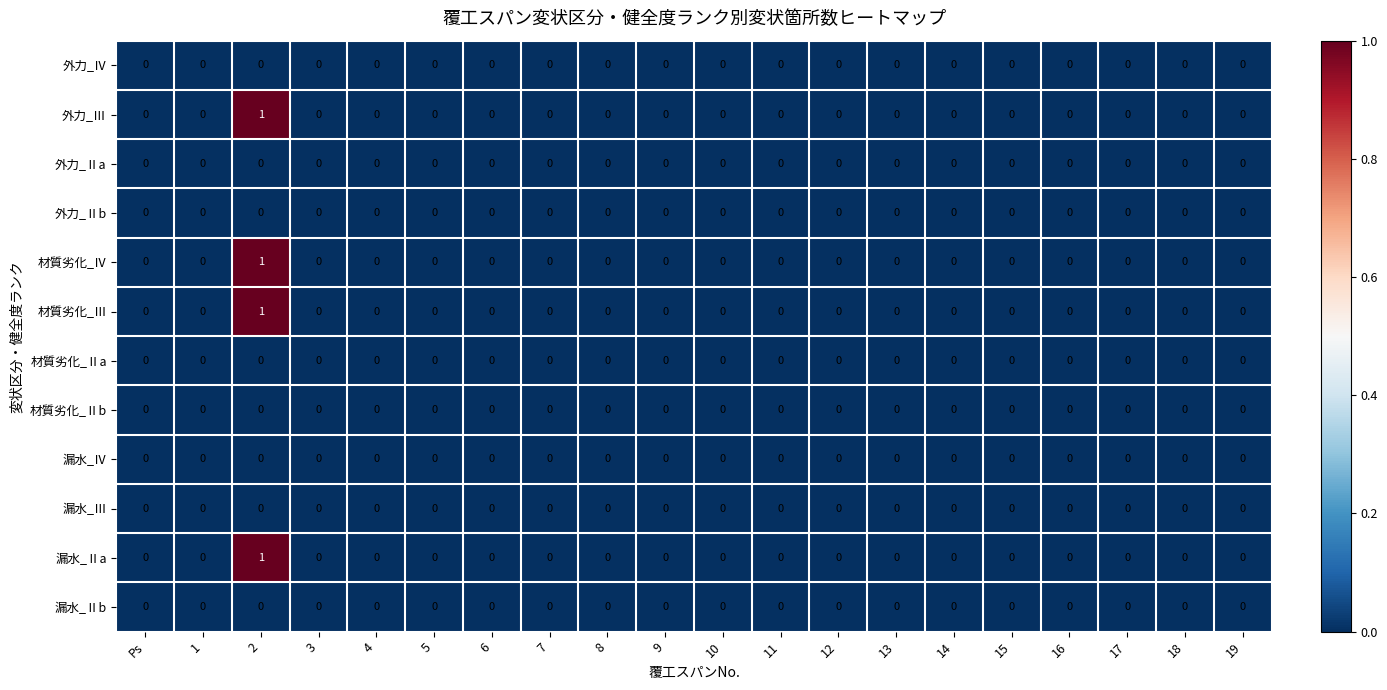

True or false: 材質劣化_Ⅱb has a value of 0 at 5.

True